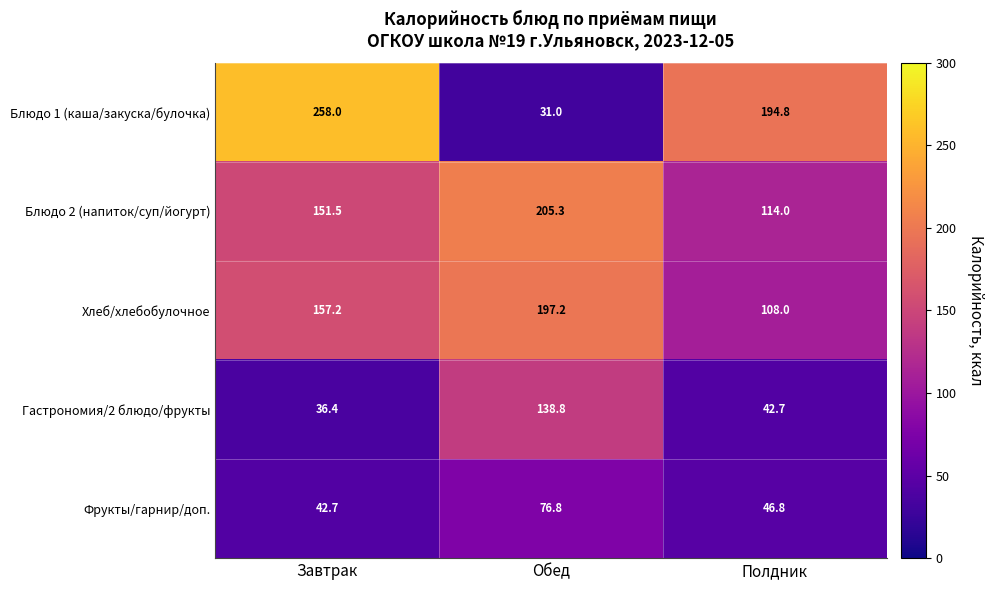

Reading left to right, extract all data points from this chart.

Блюдо 1 (каша/закуска/булочка): Завтрак=258.0	Обед=31.0	Полдник=194.8
Блюдо 2 (напиток/суп/йогурт): Завтрак=151.5	Обед=205.3	Полдник=114.0
Хлеб/хлебобулочное: Завтрак=157.2	Обед=197.2	Полдник=108.0
Гастрономия/2 блюдо/фрукты: Завтрак=36.4	Обед=138.8	Полдник=42.7
Фрукты/гарнир/доп.: Завтрак=42.7	Обед=76.8	Полдник=46.8